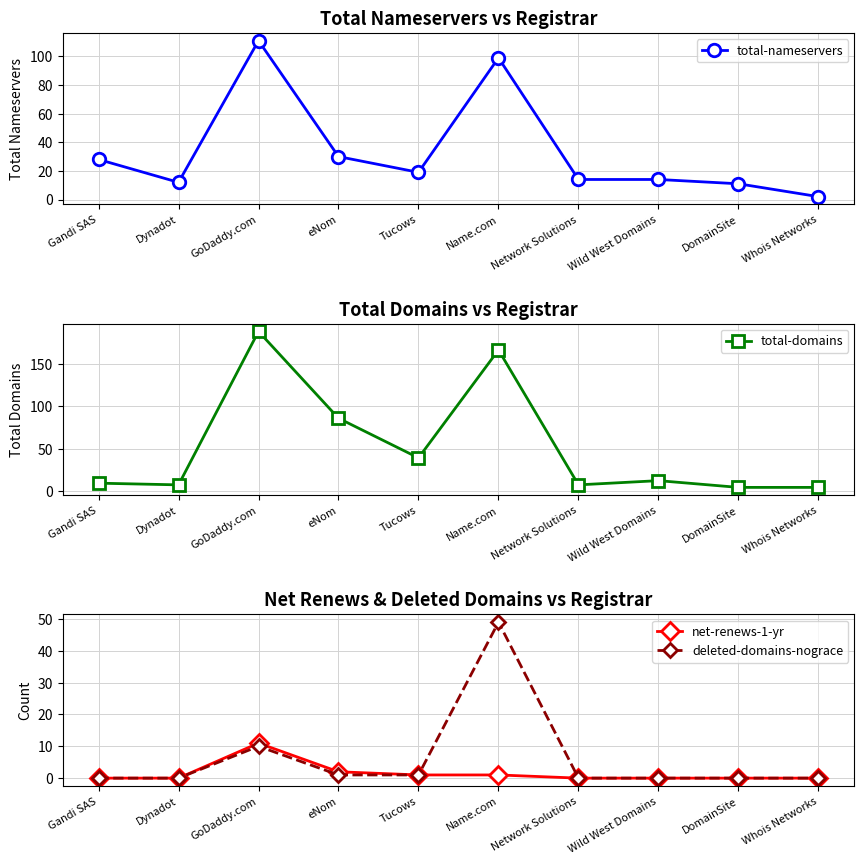

The value of total-nameservers at Gandi SAS is 28. True or false?

True